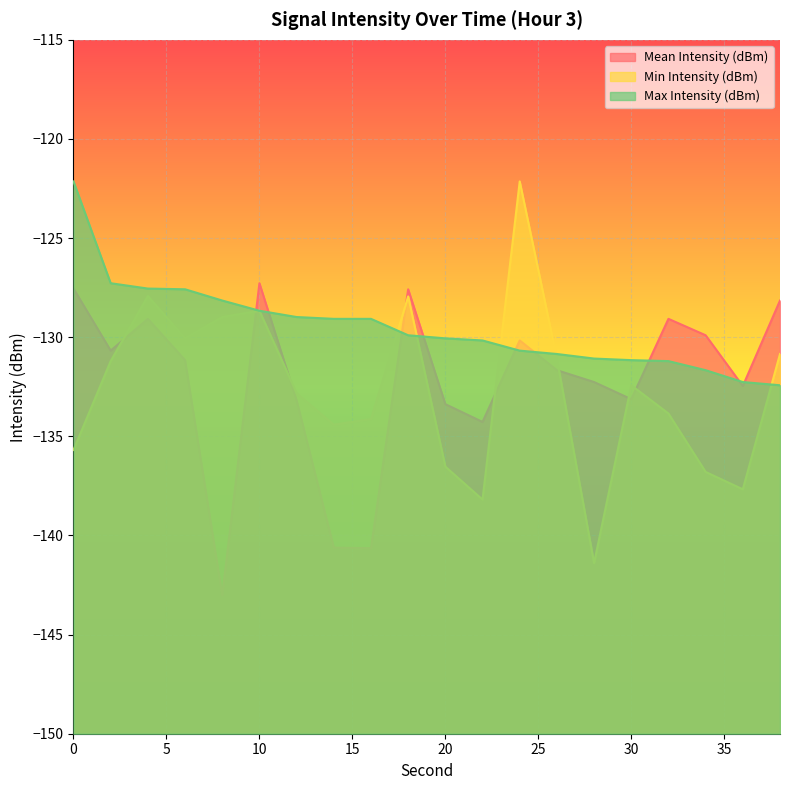

What is the difference between the maximum and minimum values in the Min Intensity (dBm) series?

19.2